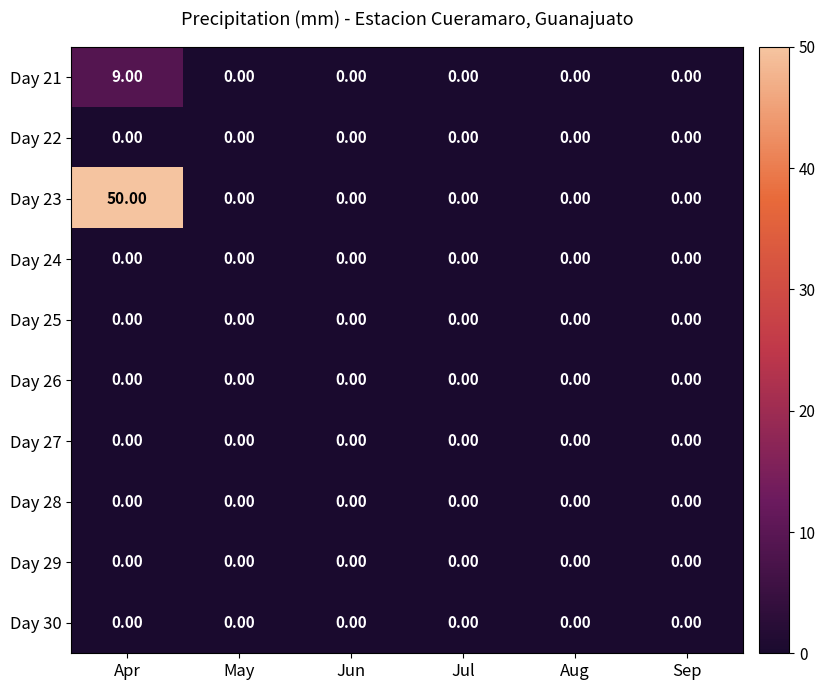

Which series has the widest spread of values?

Day 23